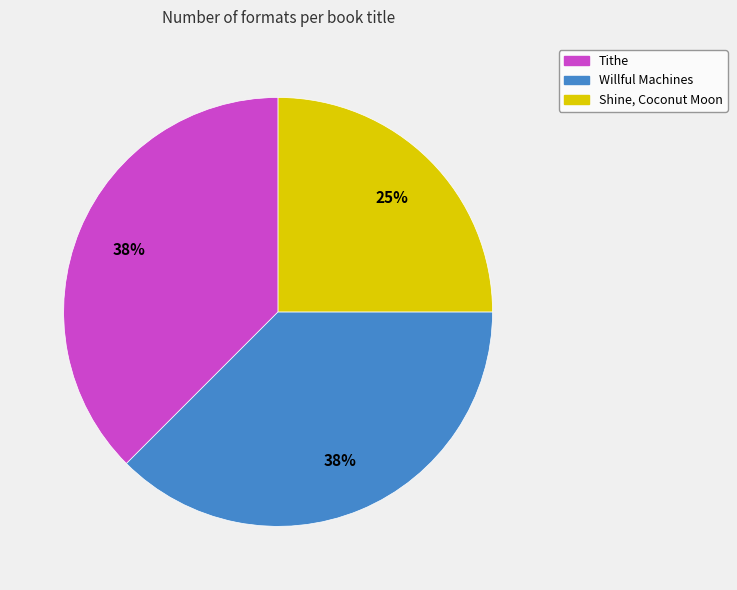

How many slices are in this pie chart?

3